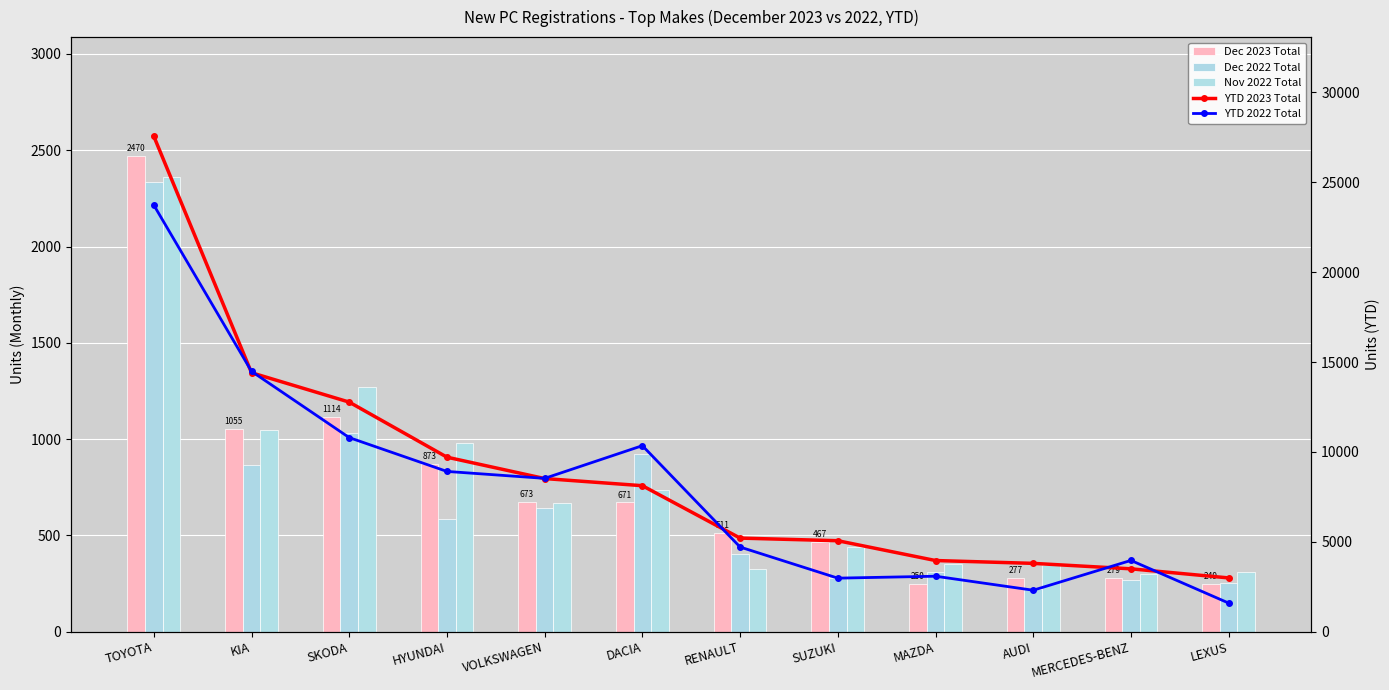

At LEXUS, list the series in order from smallest to largest.

Dec 2023 Total, Dec 2022 Total, Nov 2022 Total, YTD 2022 Total, YTD 2023 Total